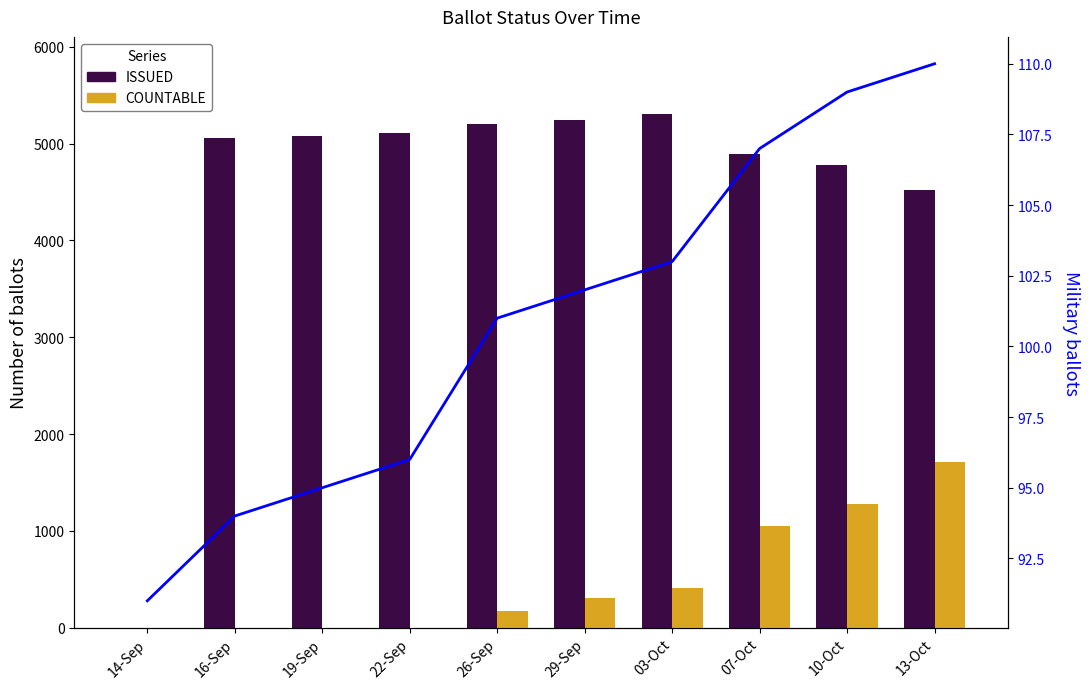

Which series changed the most between 14-Sep and 26-Sep?

ISSUED